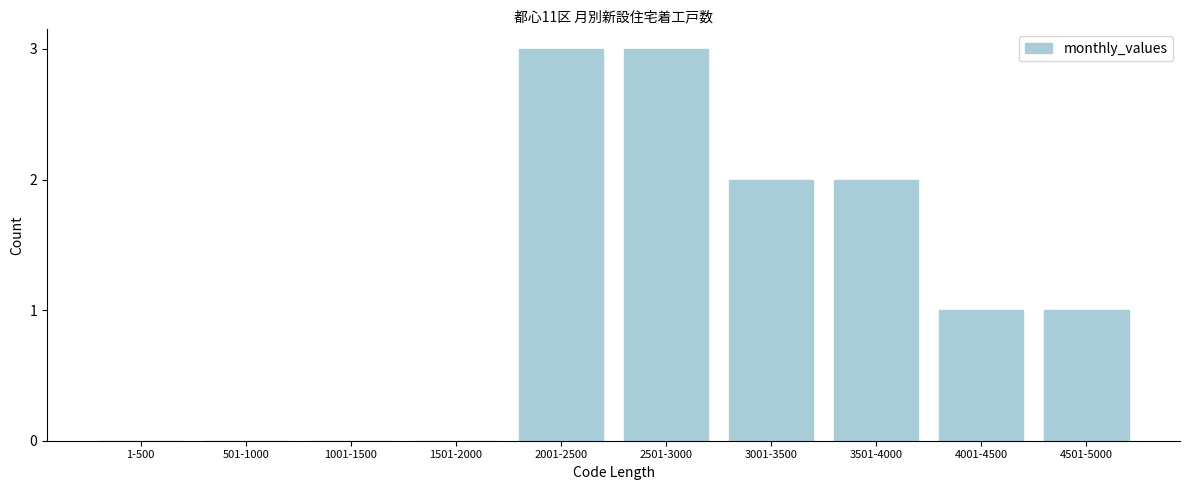

Reading left to right, transcribe all the data shown in this chart.

1-500=0	501-1000=0	1001-1500=0	1501-2000=0	2001-2500=3	2501-3000=3	3001-3500=2	3501-4000=2	4001-4500=1	4501-5000=1